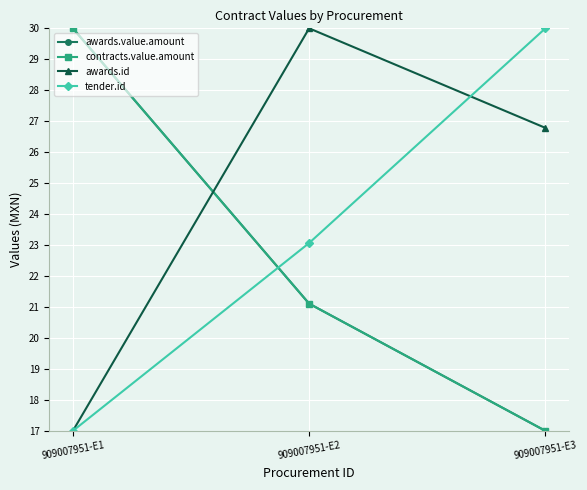

What is the average value of the tender.id series?

23.4